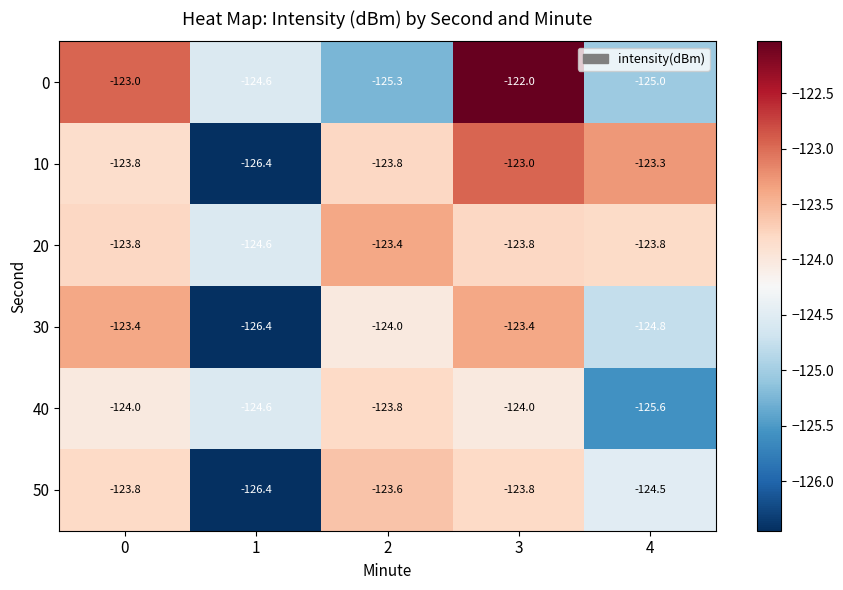

Rank the series at 4 from lowest to highest value.

40, 0, 30, 50, 20, 10